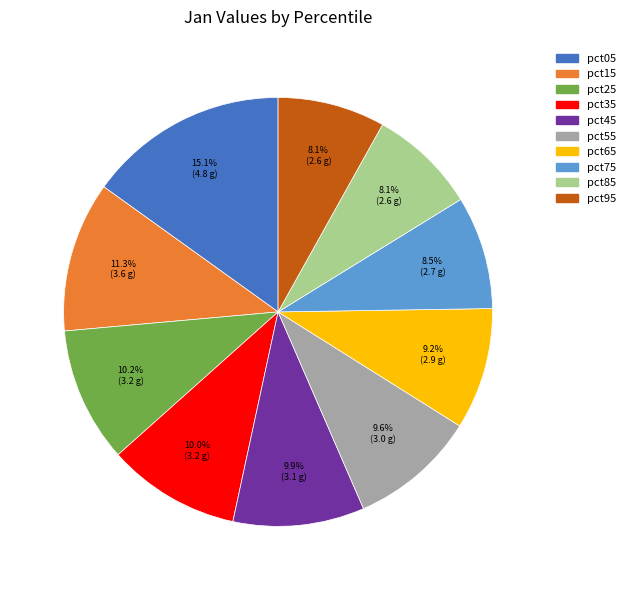

What percentage is NOT represented by pct35?

90.0%